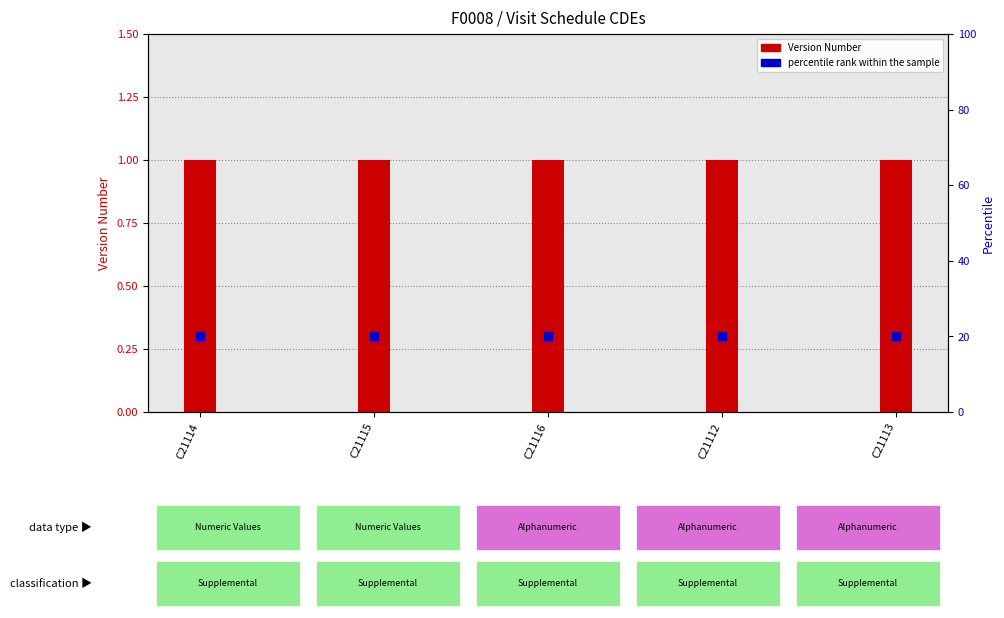

Which series contains the highest Y value?

percentile rank within the sample